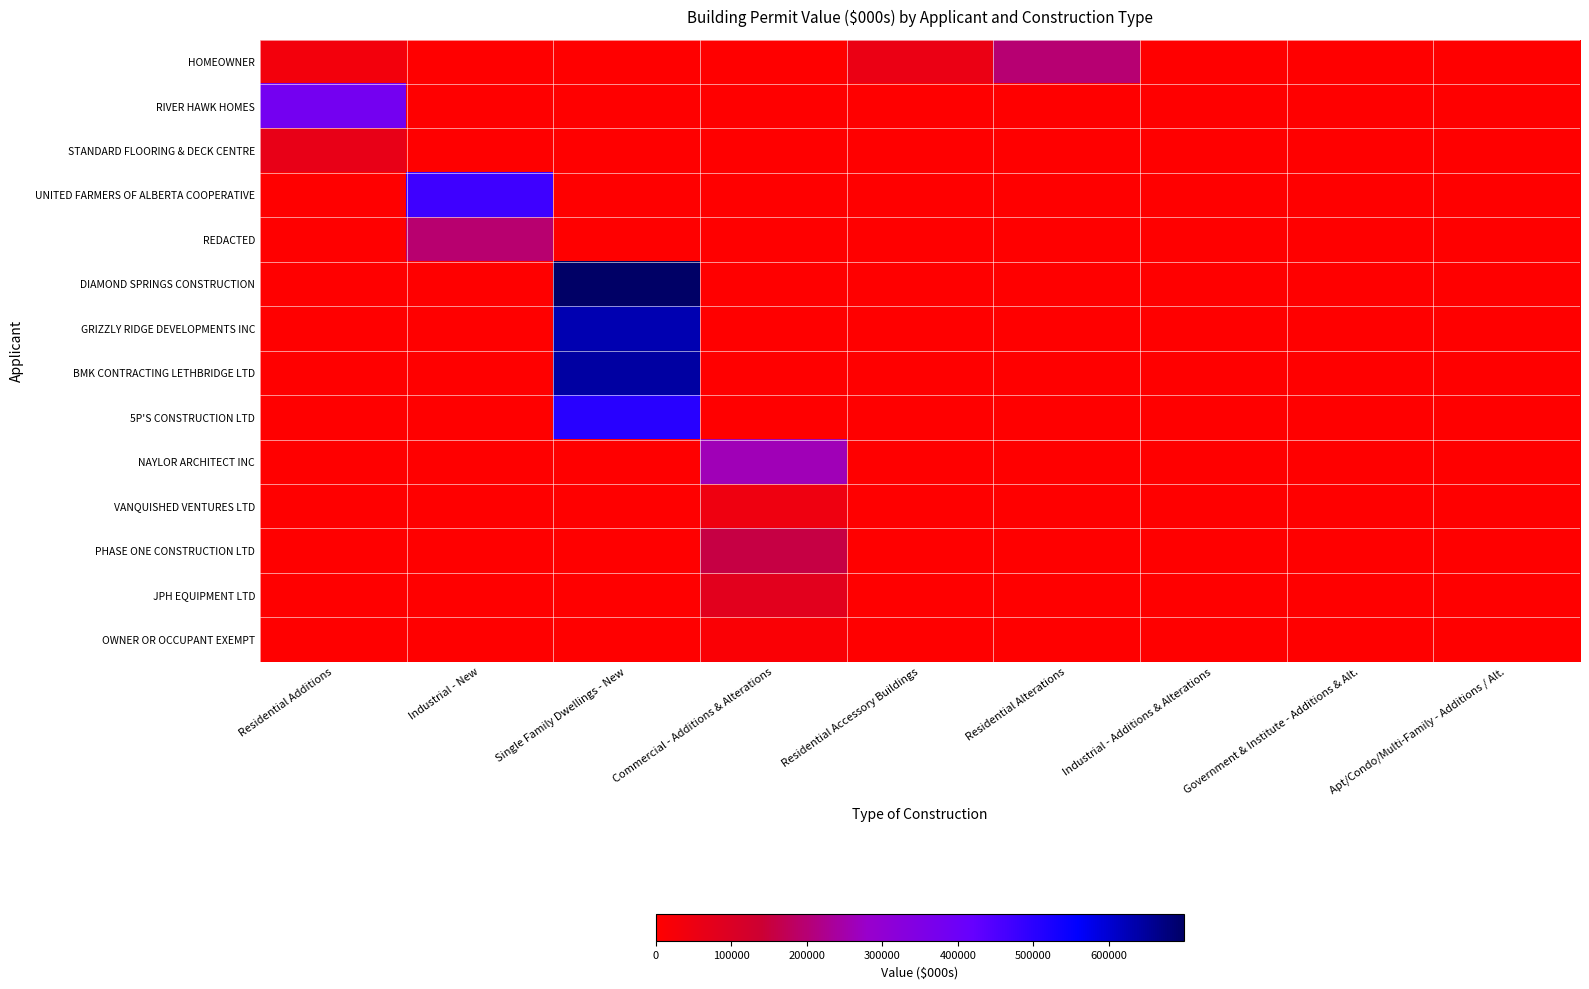

Between Industrial - Additions & Alterations and Government & Institute - Additions & Alt., which is larger?

Industrial - Additions & Alterations